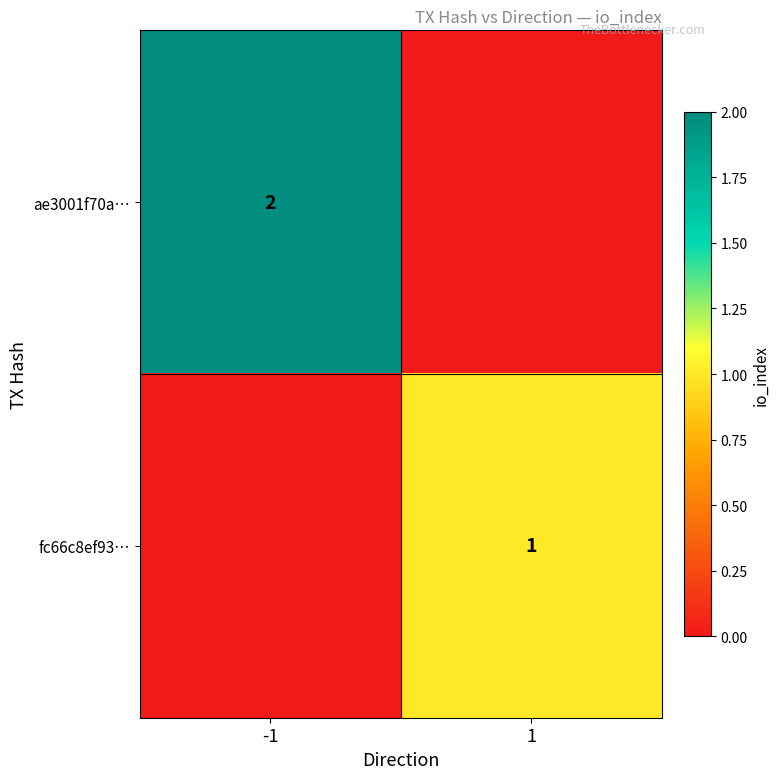

At which category is the sum across all series the highest?

-1